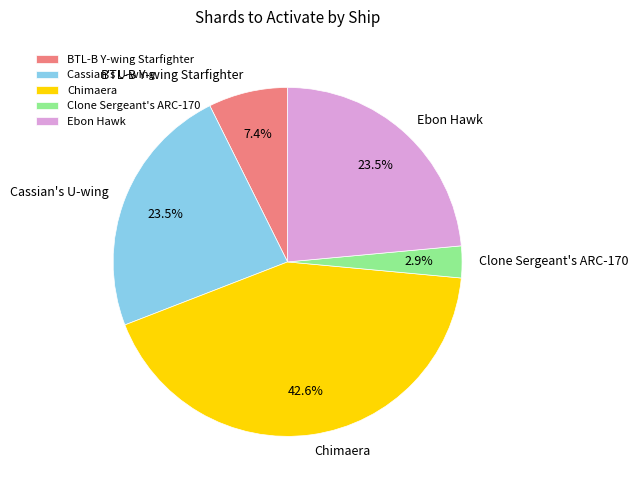

Which category has the biggest portion of the pie?

Chimaera